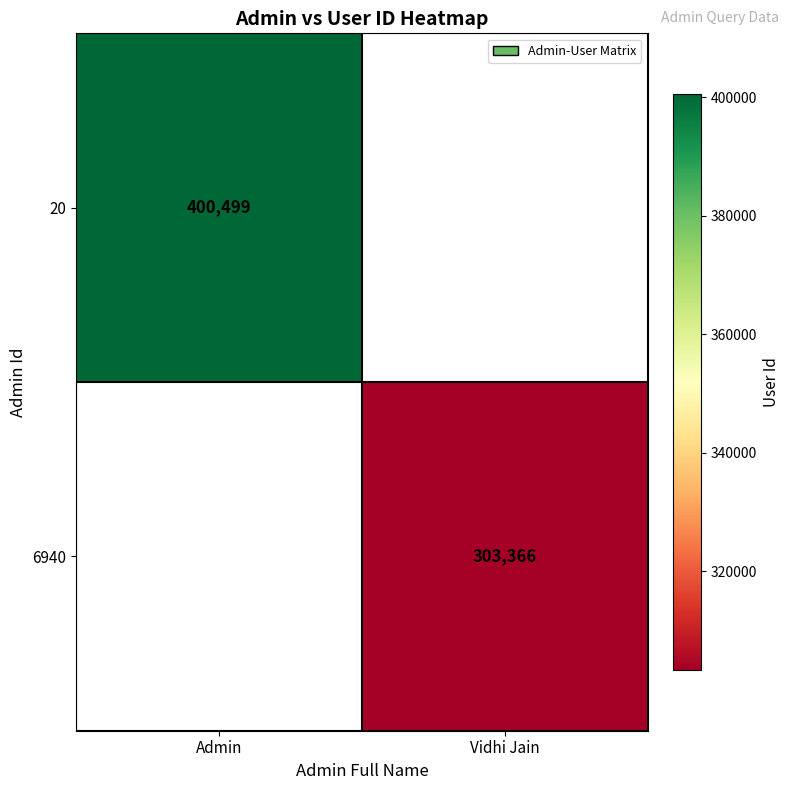

Which label corresponds to the largest value in the chart?

Admin